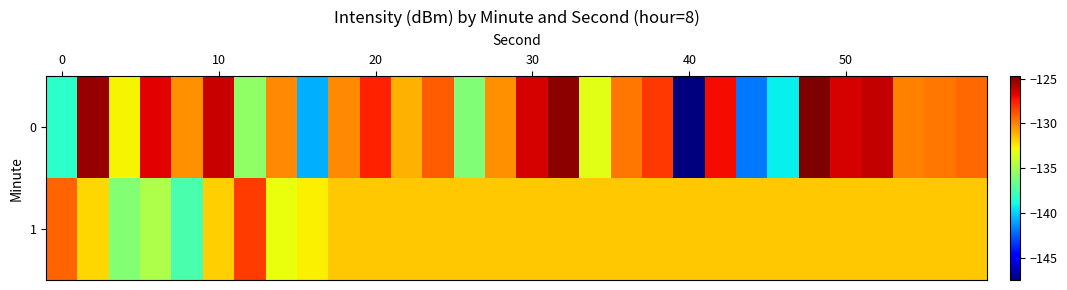

Reading left to right, list all the values displayed in this chart.

0: -138.3	-125.2	-132.7	-126.7	-130.3	-126.3	-135.5	-130.2	-140.7	-130.1	-127.7	-131.1	-129.1	-136.0	-130.3	-126.5	-125.1	-133.3	-129.7	-128.2	-147.5	-127.1	-142.0	-139.3	-124.8	-126.5	-126.1	-130.0	-129.7	-129.4
1: -129.3	-132.0	-135.9	-134.7	-137.5	-131.8	-128.3	-133.0	-132.6	-131.6	-131.6	-131.6	-131.6	-131.6	-131.6	-131.6	-131.6	-131.6	-131.6	-131.6	-131.6	-131.6	-131.6	-131.6	-131.6	-131.6	-131.6	-131.6	-131.6	-131.6